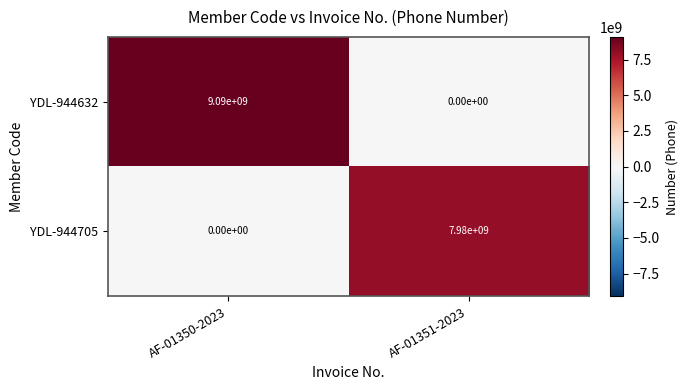

At how many categories does at least one series exceed 1985080035?

2